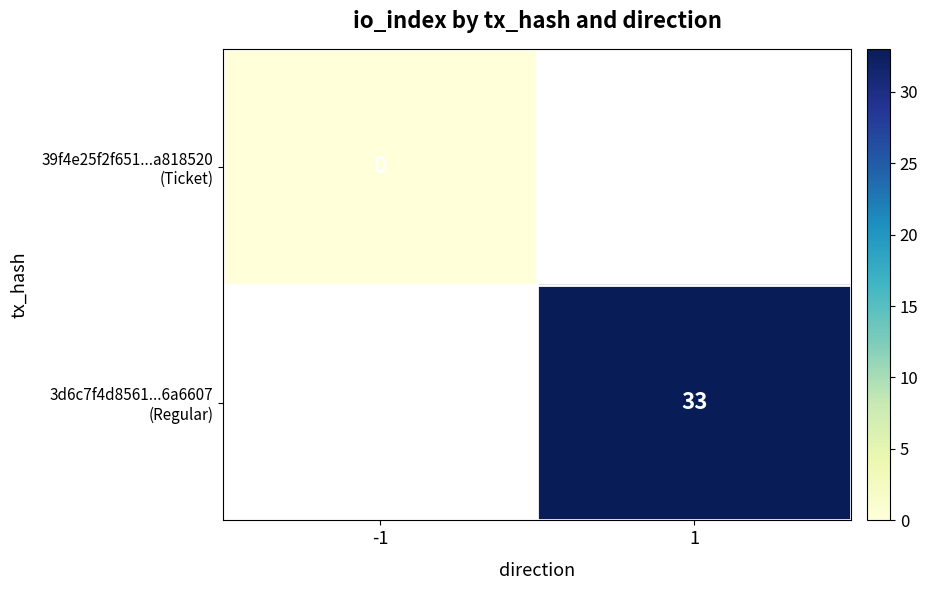

Rank the series at -1 from highest to lowest value.

39f4e25f2f651...a818520 (Ticket), 3d6c7f4d8561...6a6607 (Regular)